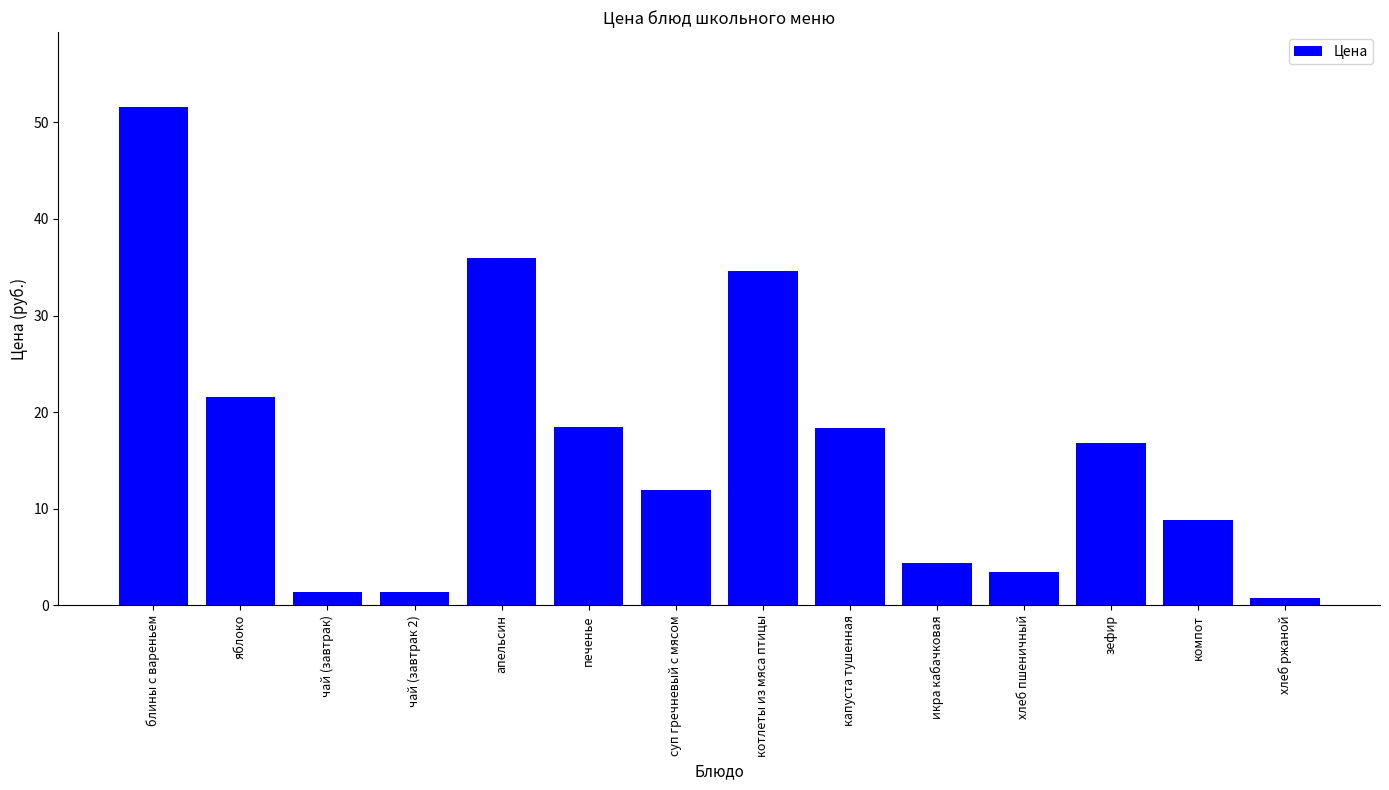

Count the number of data series in this chart.

1